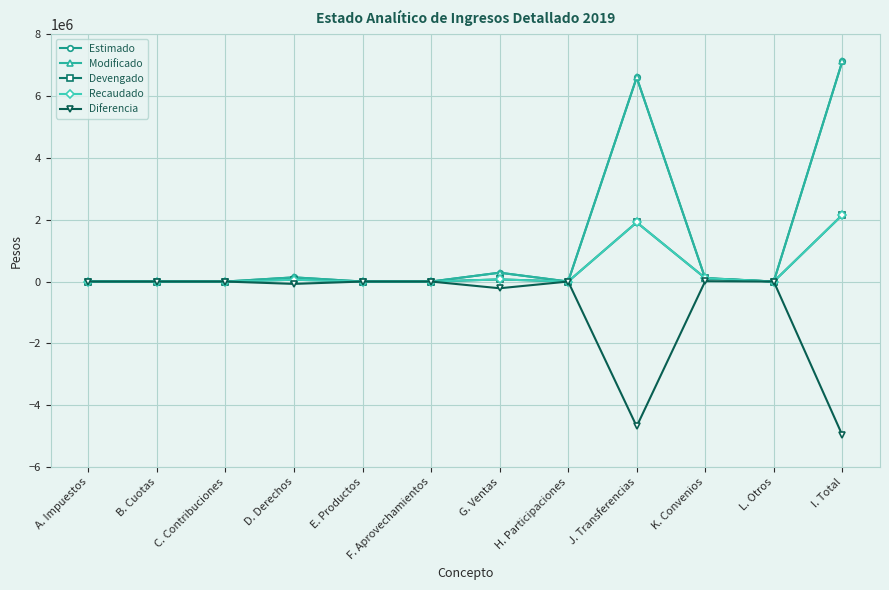

Rank the series at G. Ventas from lowest to highest value.

Diferencia, Devengado, Recaudado, Estimado, Modificado